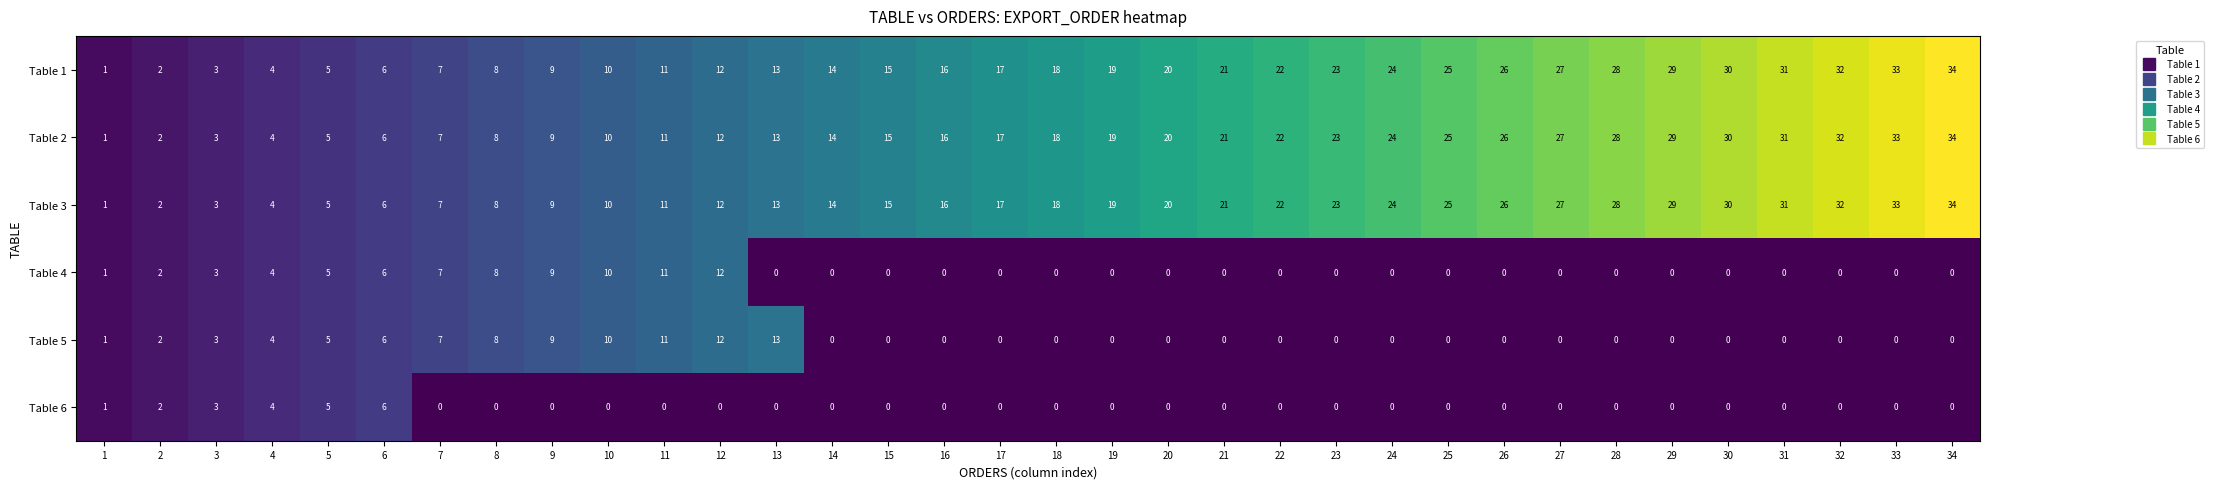

At which label is Table 1 closest to 17?

17